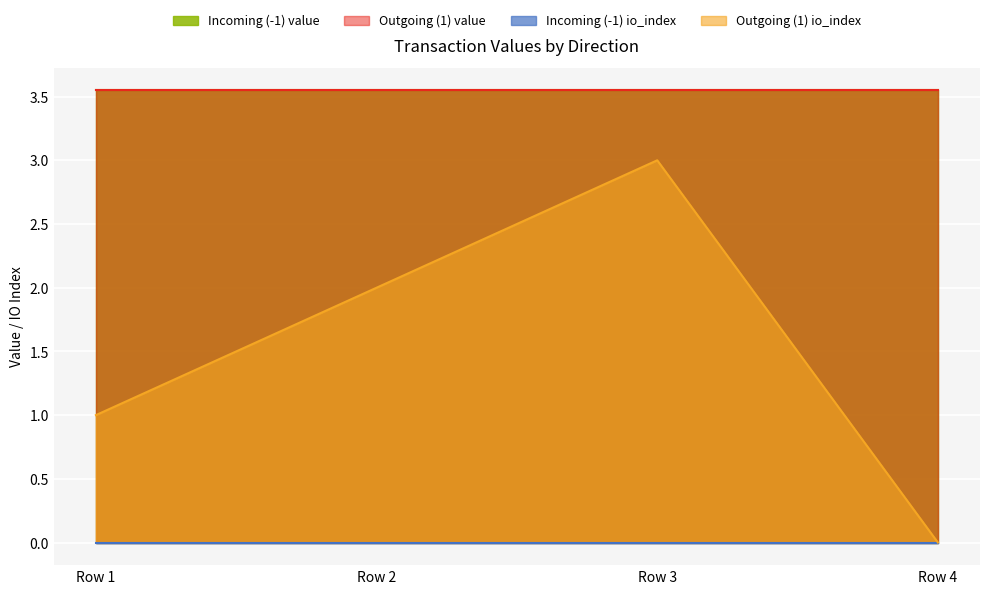

Does the chart display data point markers on the line(s)?

No